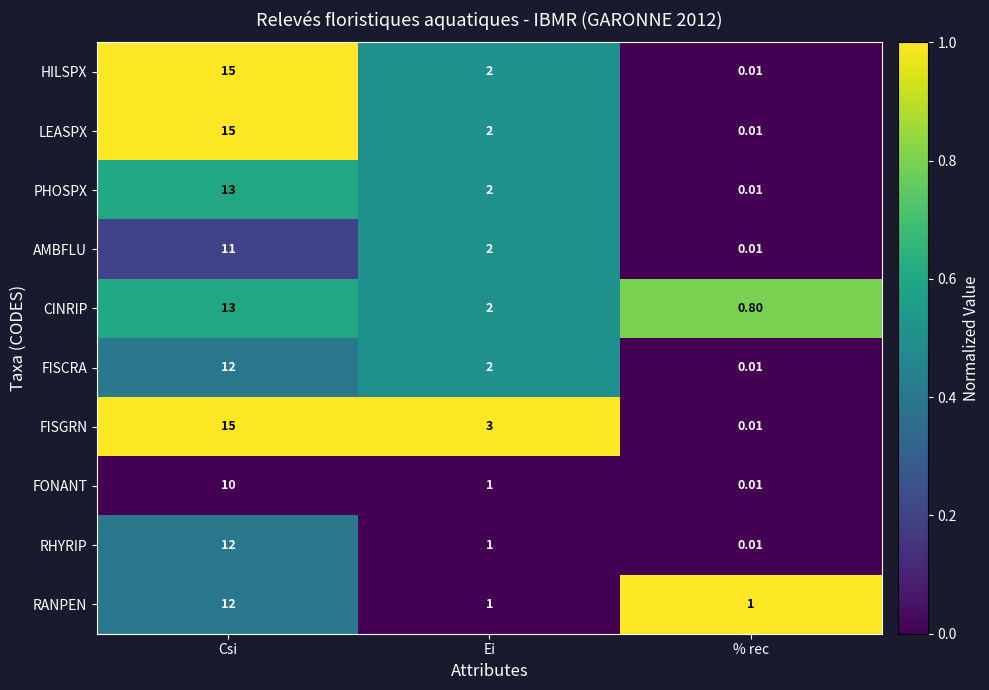

At which label is PHOSPX closest to 6?

Ei